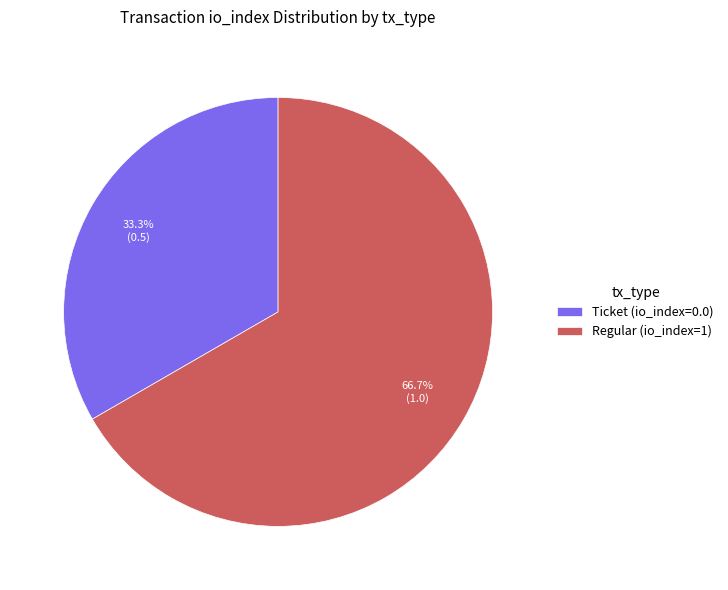

Which slice is the largest?

Regular (io_index=1)